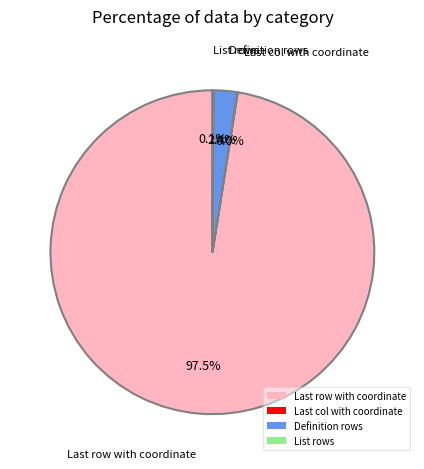

Which slice is the largest?

Last row with coordinate